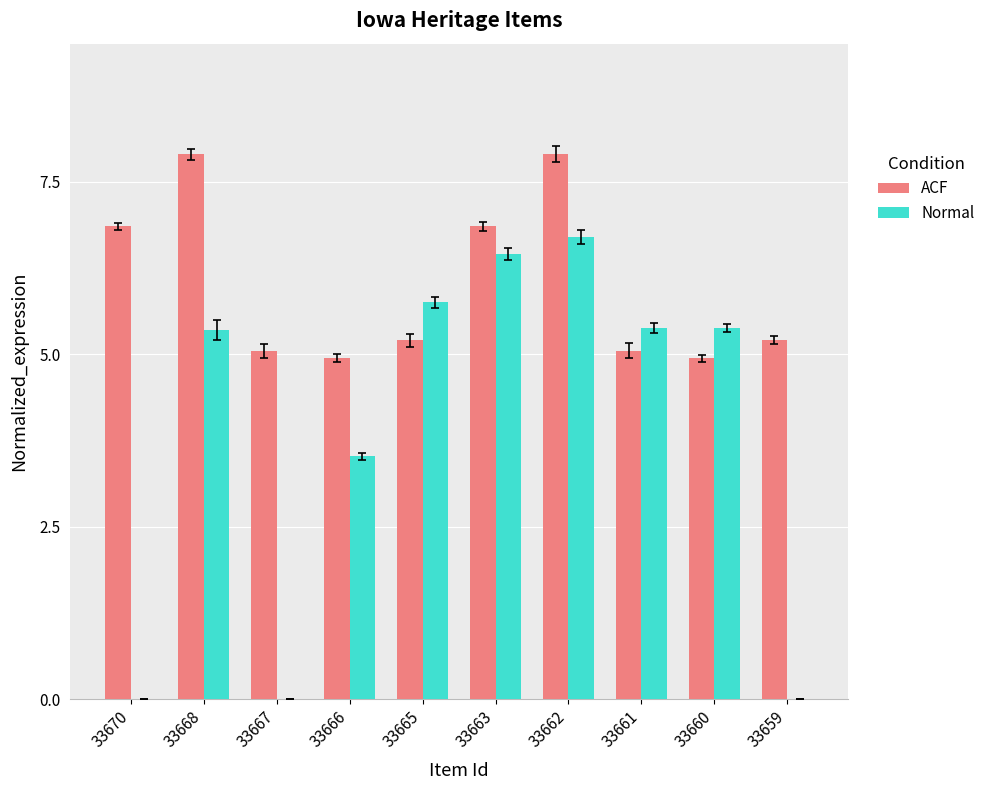

The value of ACF at 33660 is 4.9. True or false?

True